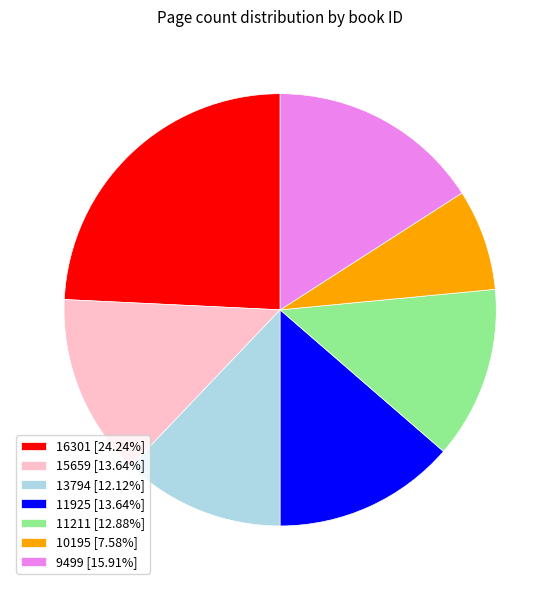

Is there a majority slice in this chart?

No